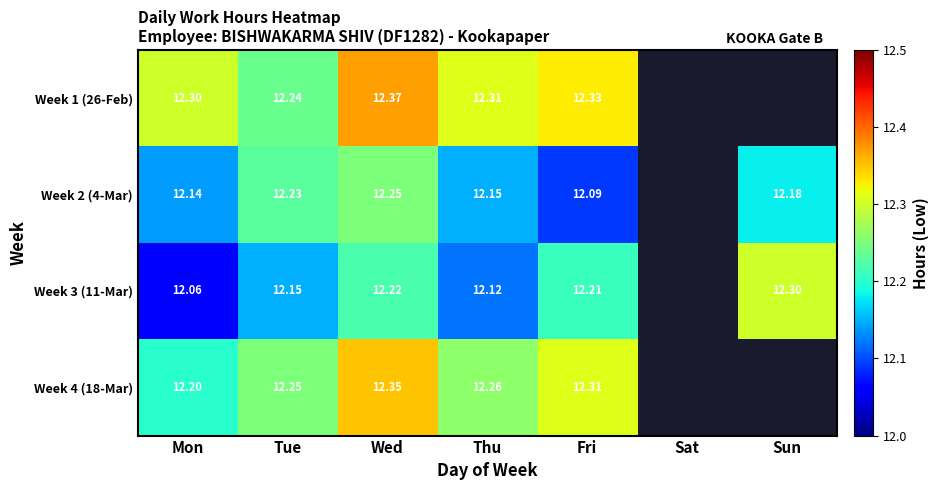

Is it true that Week 1 (26-Feb) equals 12.3 at Mon?

True